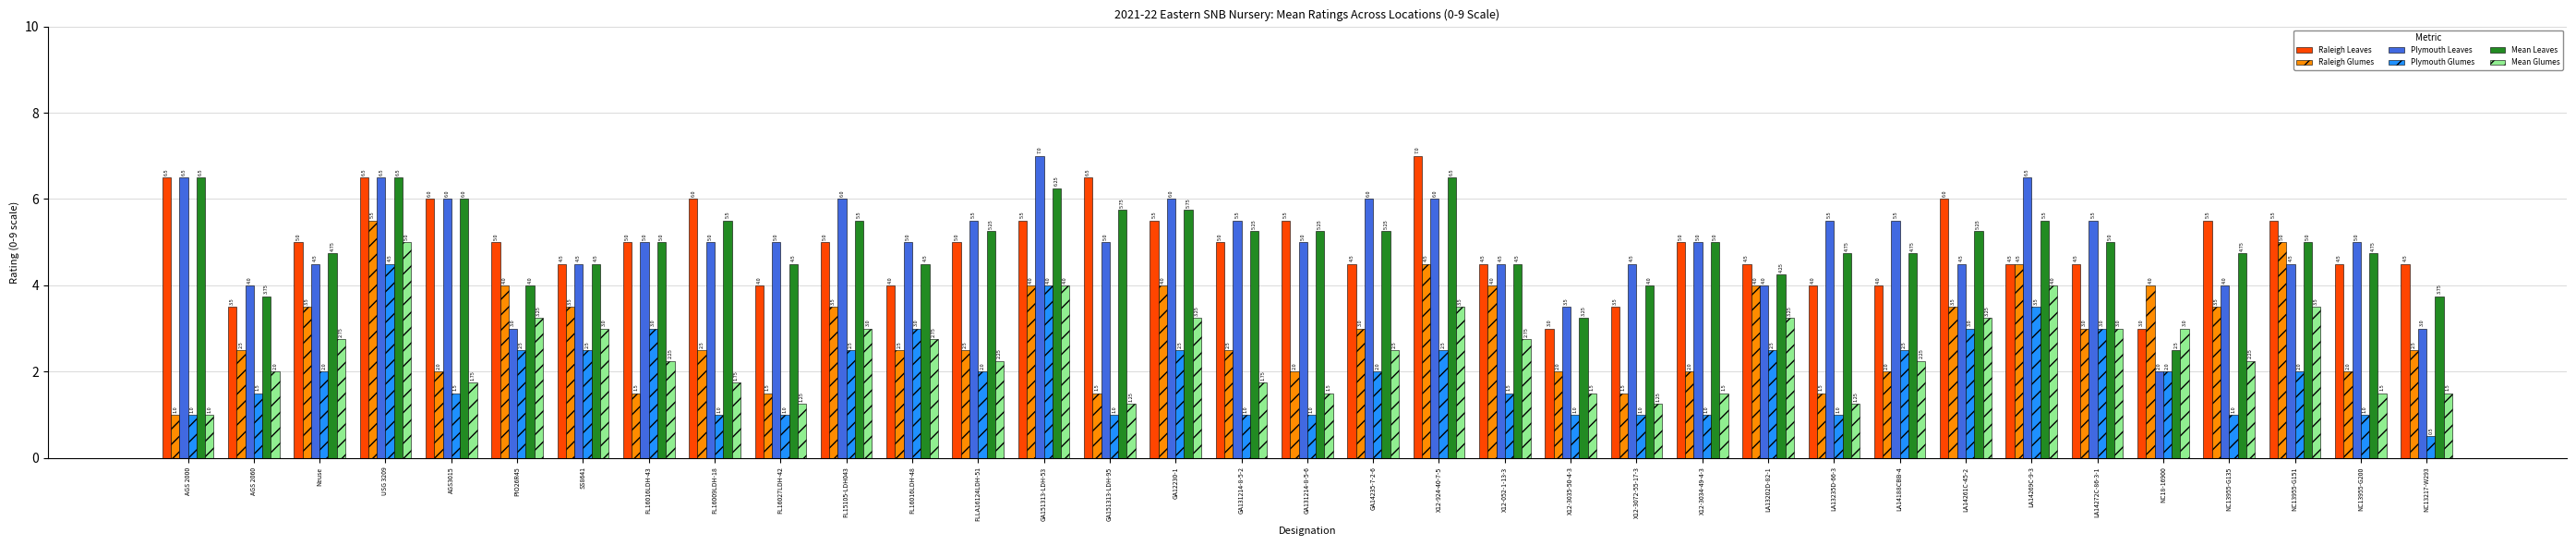

What is the difference between the highest and lowest values at FL16009LDH-18?

5.0